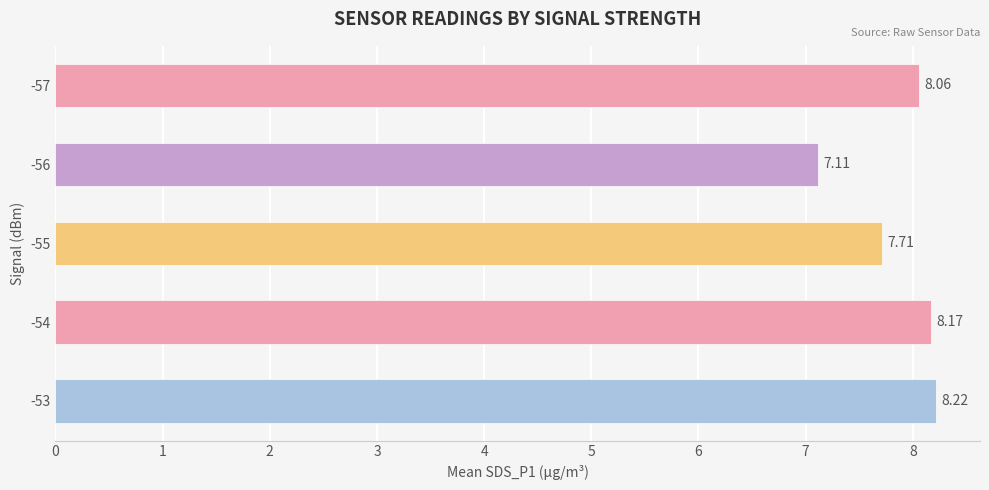

Count the number of categories in the chart.

5